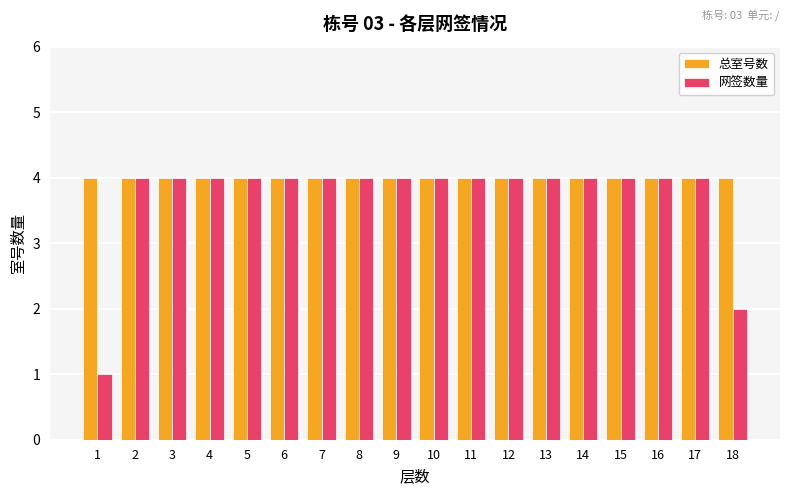

At which label is 网签数量 closest to 2?

18